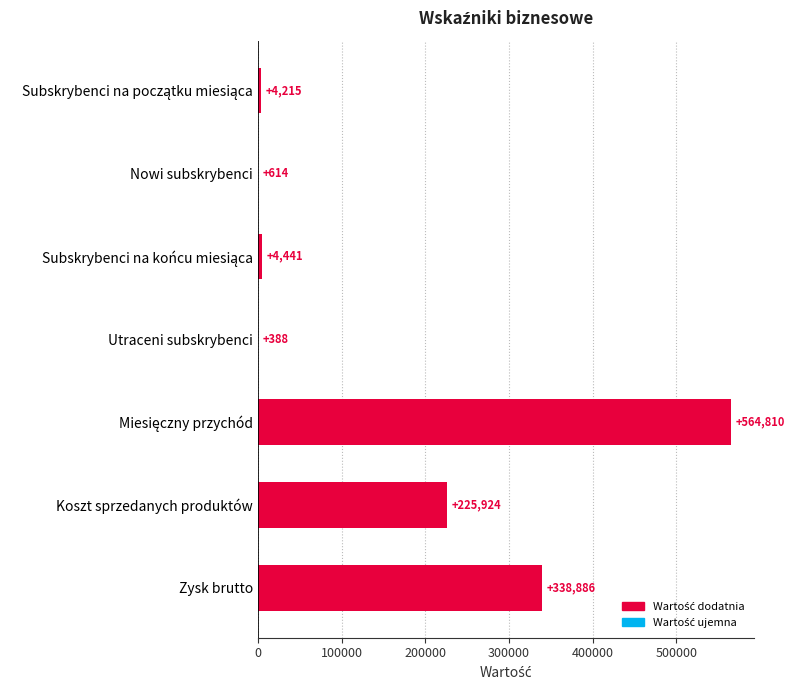

The value at Zysk brutto is 74672. True or false?

False